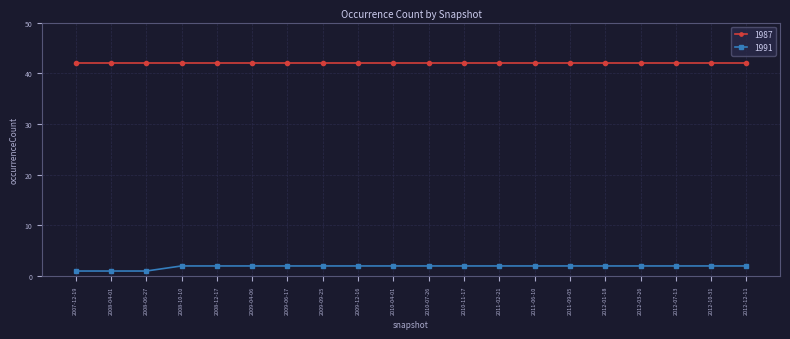

What is the difference between the highest and lowest values at 2012-10-31?

40